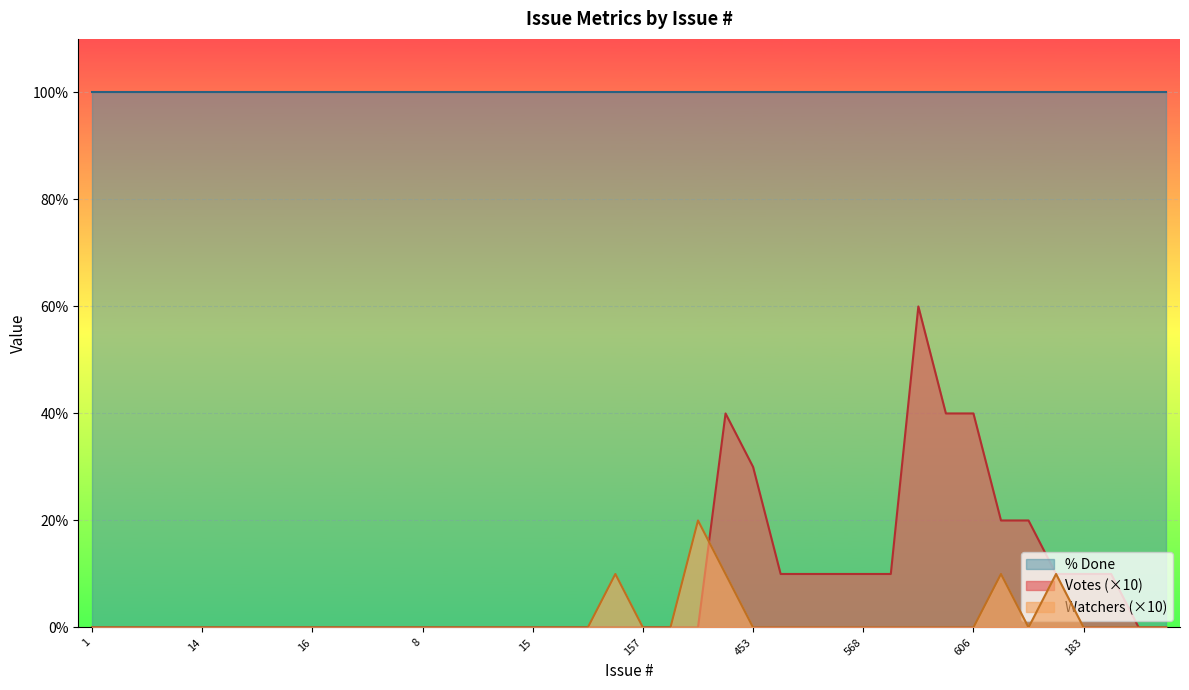

What is the sum of the % Done values at 2 and 18?

200